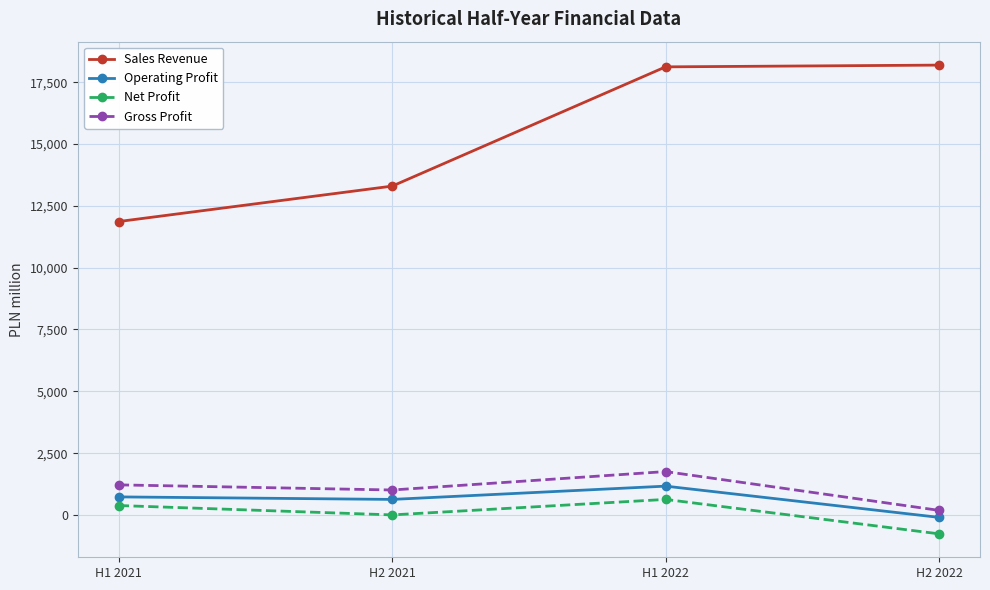

Which series has the widest spread of values?

Sales Revenue